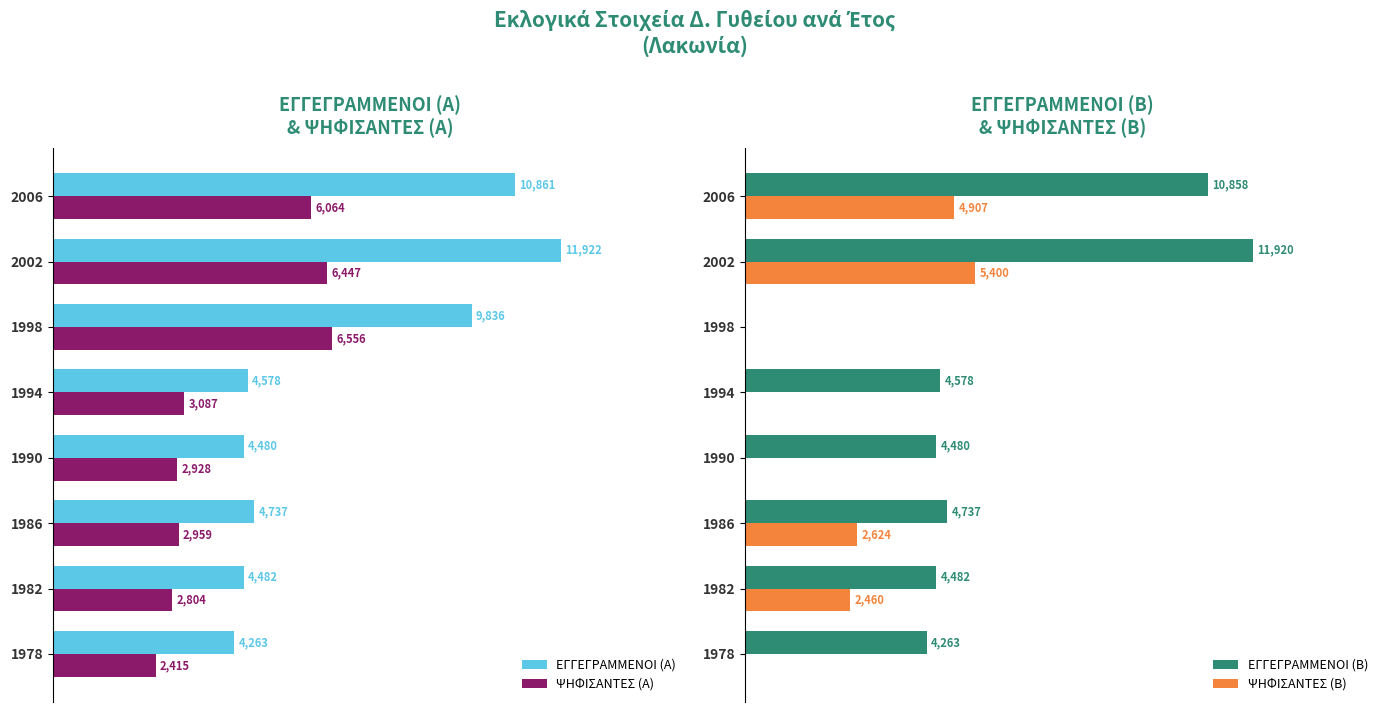

What is the average value of the ΕΓΓΕΓΡΑΜΜΕΝΟΙ (Β) series?

5665